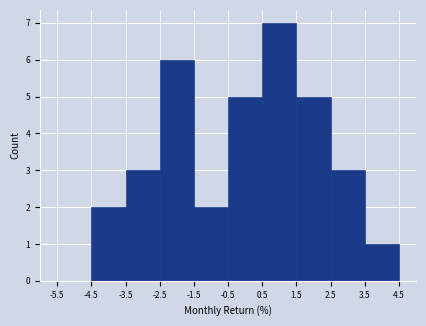

Which range on the x-axis has the tallest bar?

0.5 to 1.5